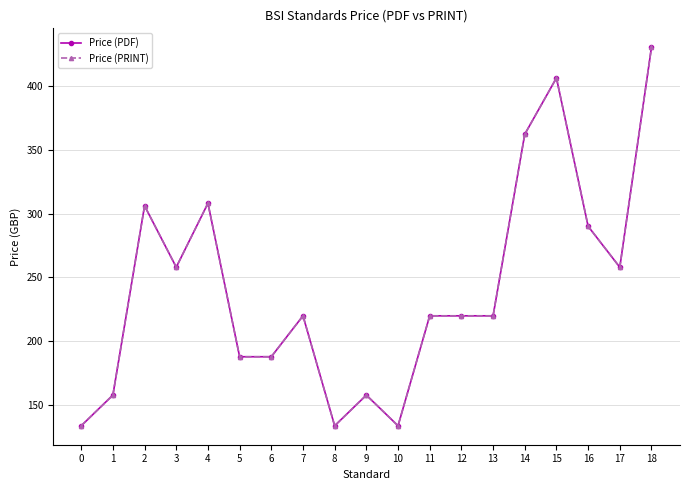

What is the difference between the maximum and minimum values in the Price (PRINT) series?

296